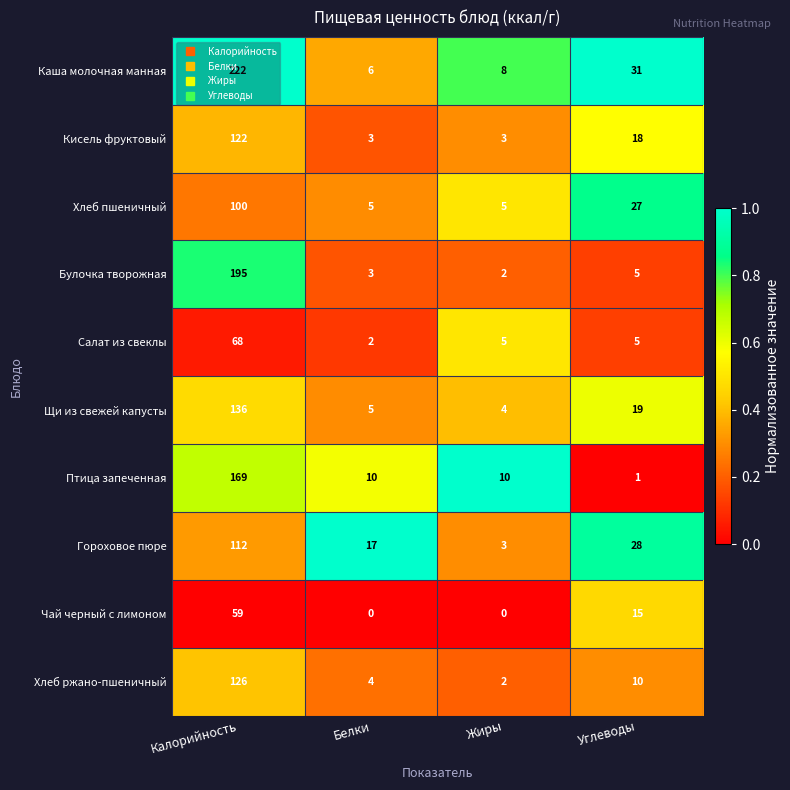

Rank the series by their maximum value, from lowest to highest.

Чай черный с лимоном, Салат из свеклы, Хлеб пшеничный, Гороховое пюре, Кисель фруктовый, Хлеб ржано-пшеничный, Щи из свежей капусты, Птица запеченная, Булочка творожная, Каша молочная манная